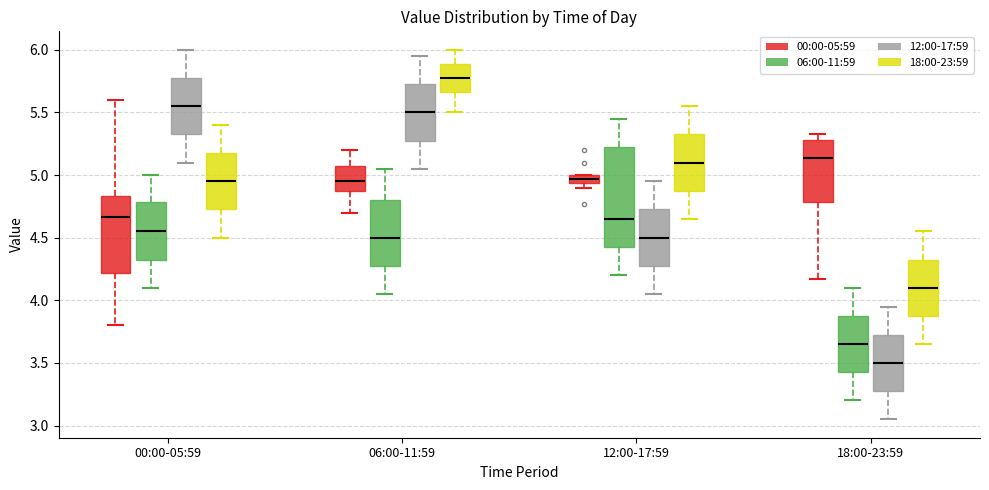

Which box is the tallest, from its lower edge to its upper edge?

12:00-17:59 (06:00-11:59)